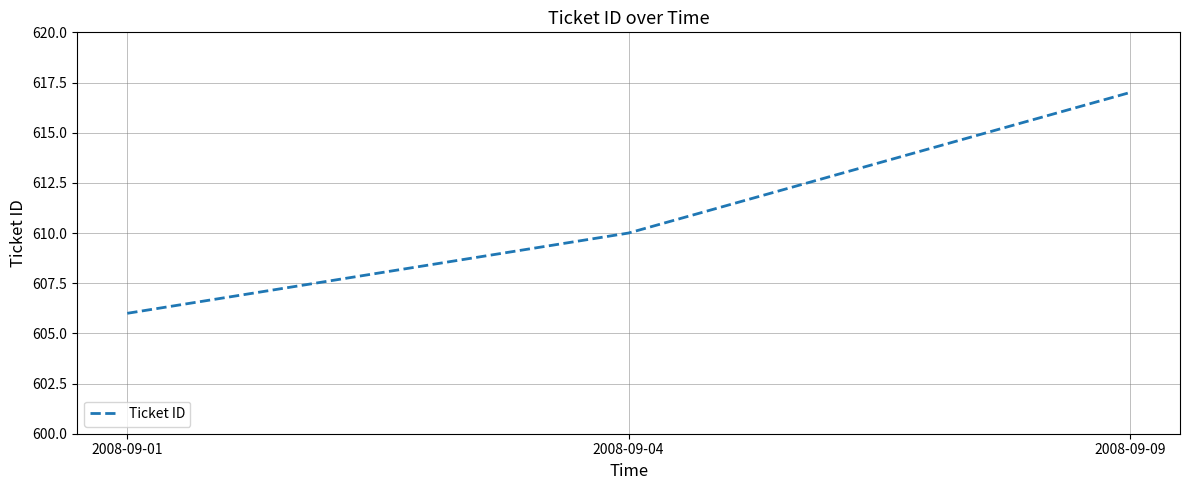

What is the sum of all values?

1833